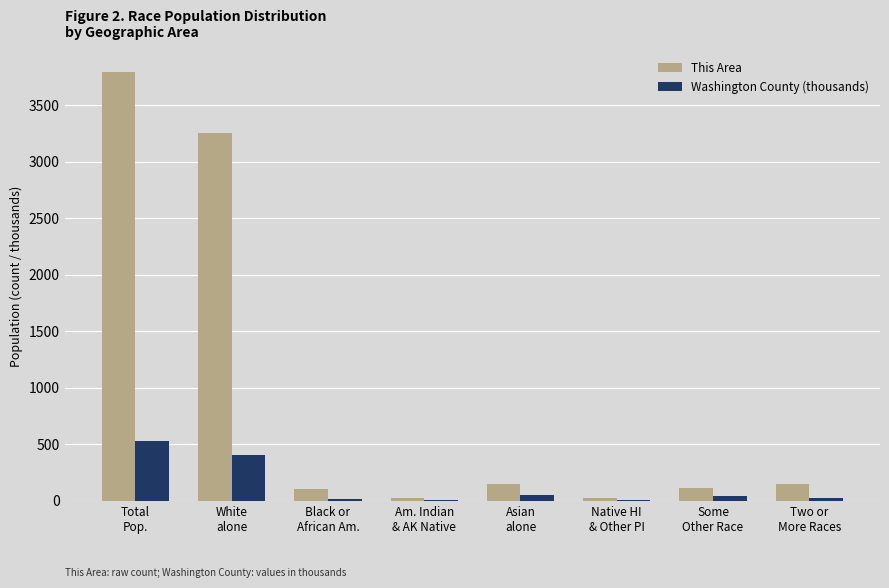

What is the greatest value displayed?

3792.0